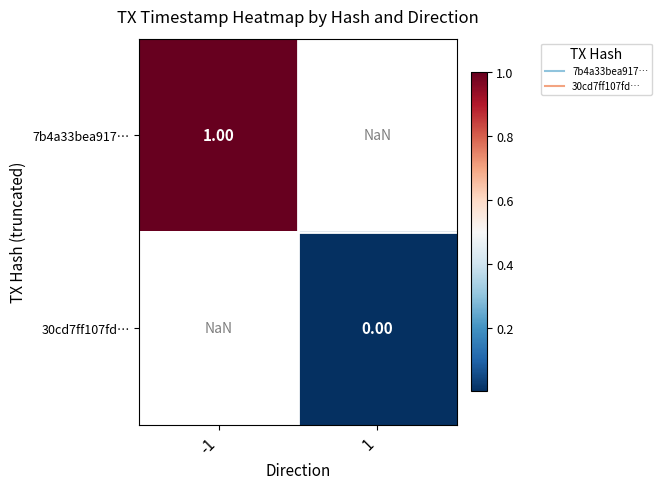

Rank the series by their average value, from highest to lowest.

7b4a33bea917…, 30cd7ff107fd…